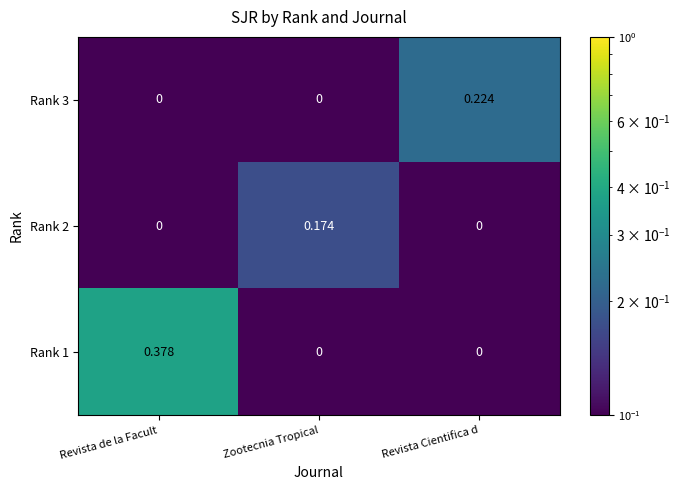

At which category is the sum across all series the highest?

Revista de la Facult